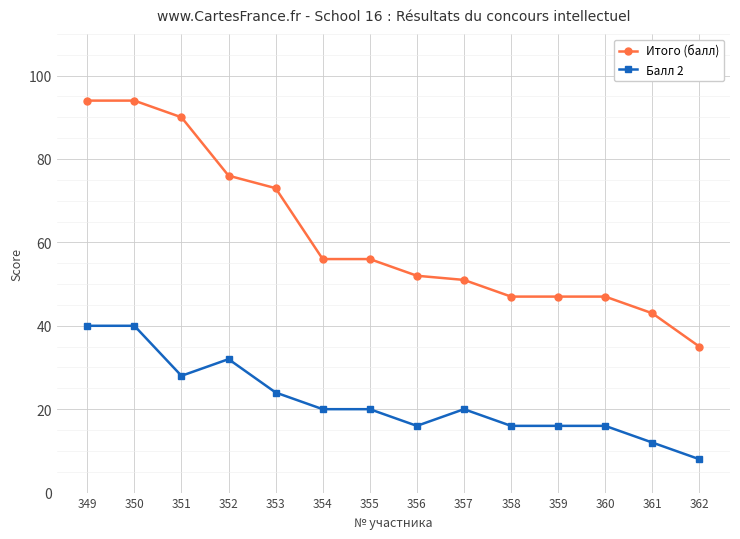

What are all the series names shown in the legend?

Итого (балл), Балл 2